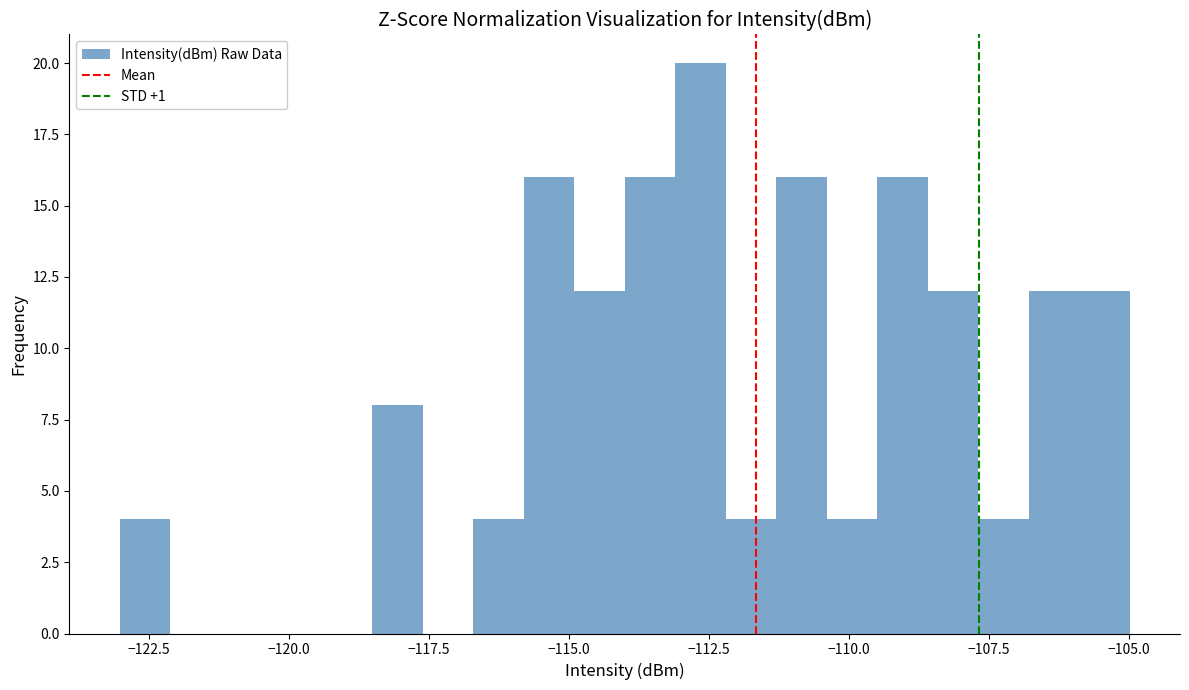

Around what value on the x-axis is the tallest bar? Give the approximate position of its centre, as read against the axis.

-112.5